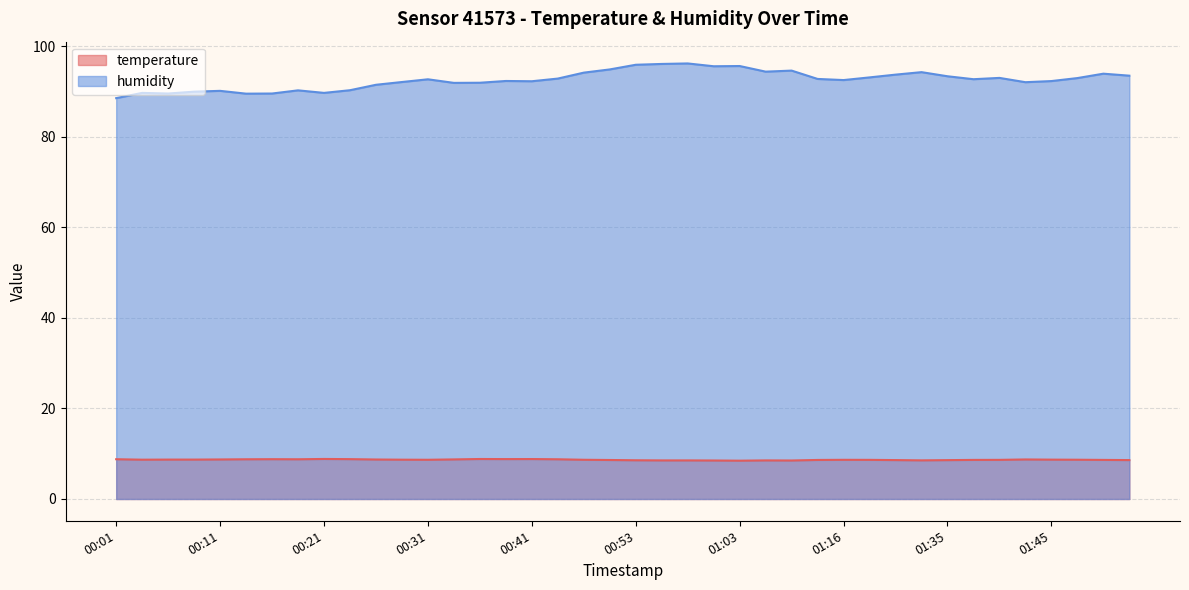

What is the value of the humidity point at the 2nd from the left?

89.7